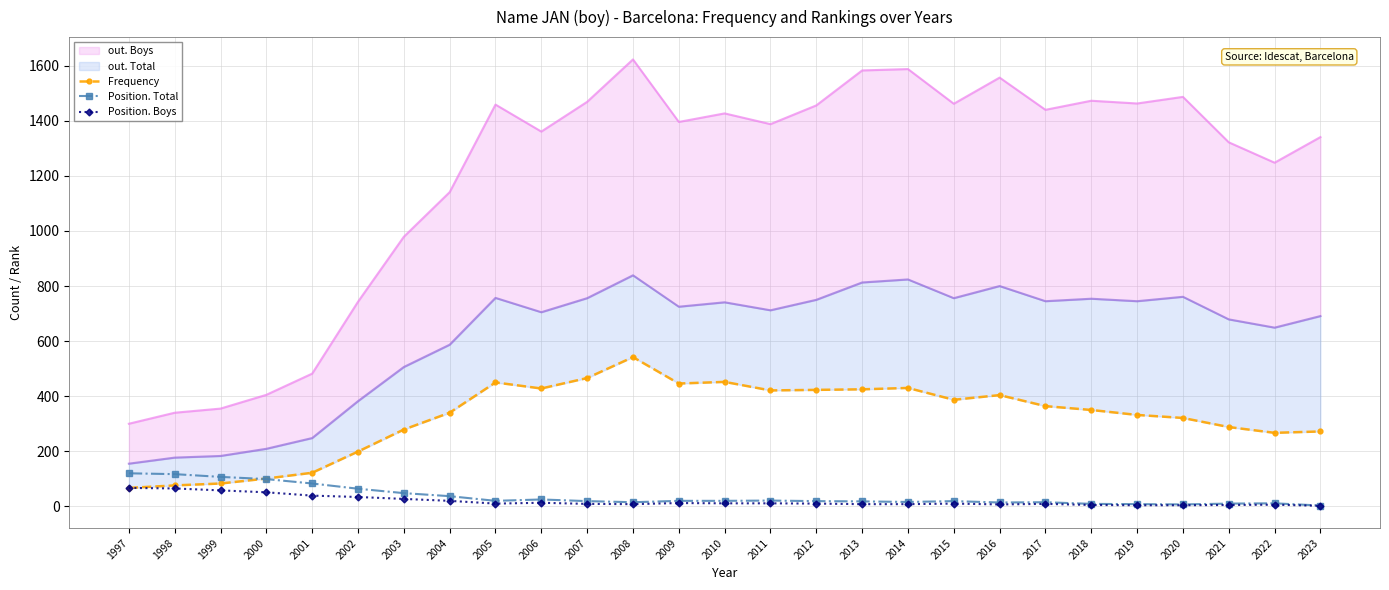

True or false: Frequency and Position. Boys cross at least once.

False